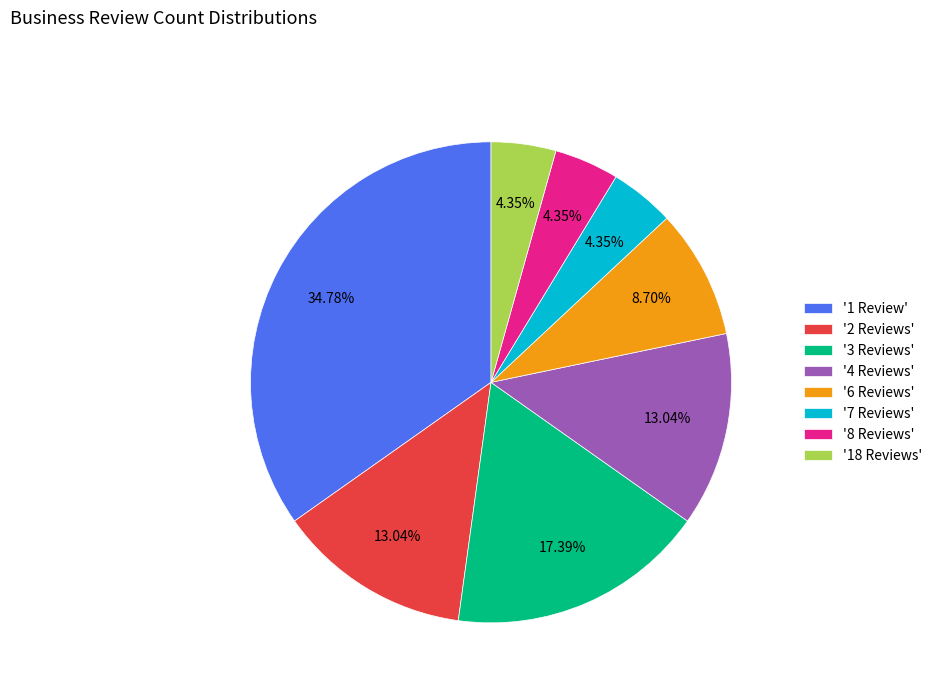

What is the ratio of the value at '6 Reviews' to the value at '18 Reviews'?

2.0